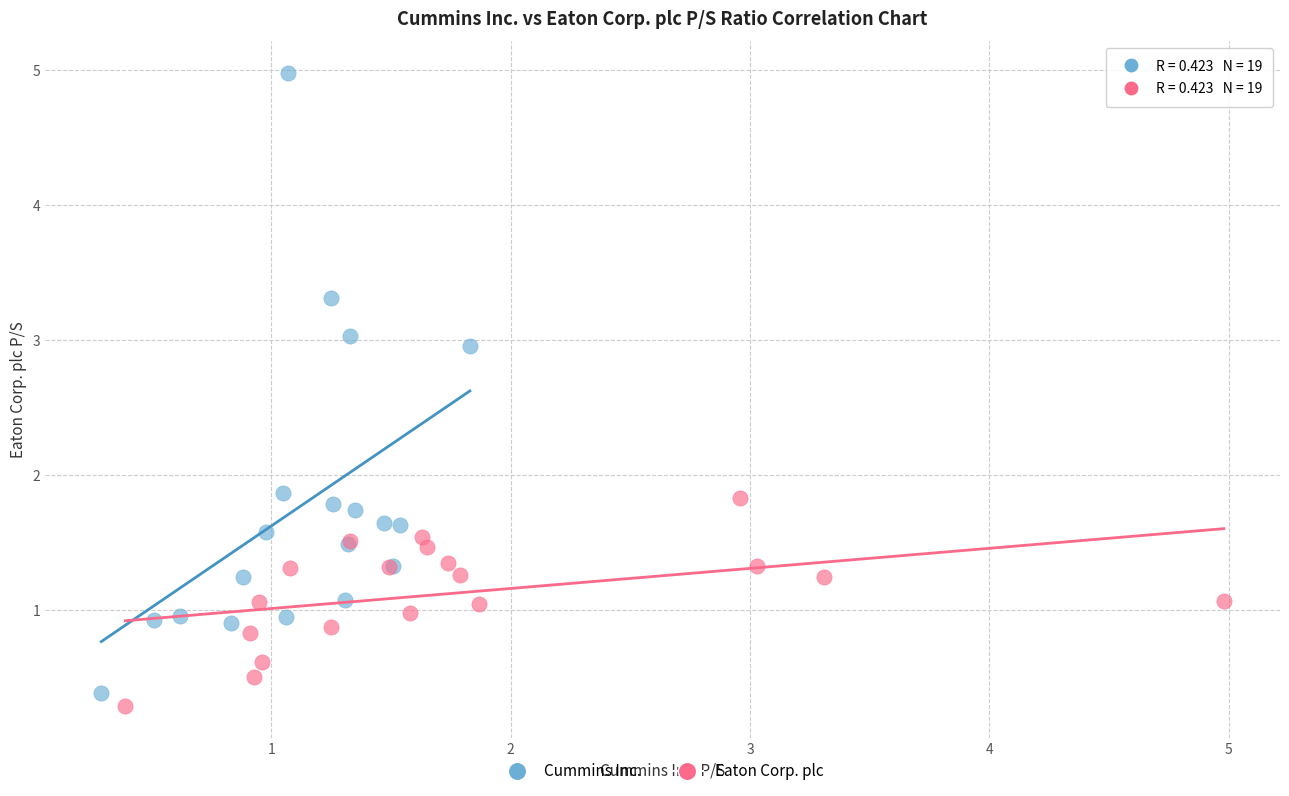

Which series has the largest Y range (max minus min)?

Cummins Inc.